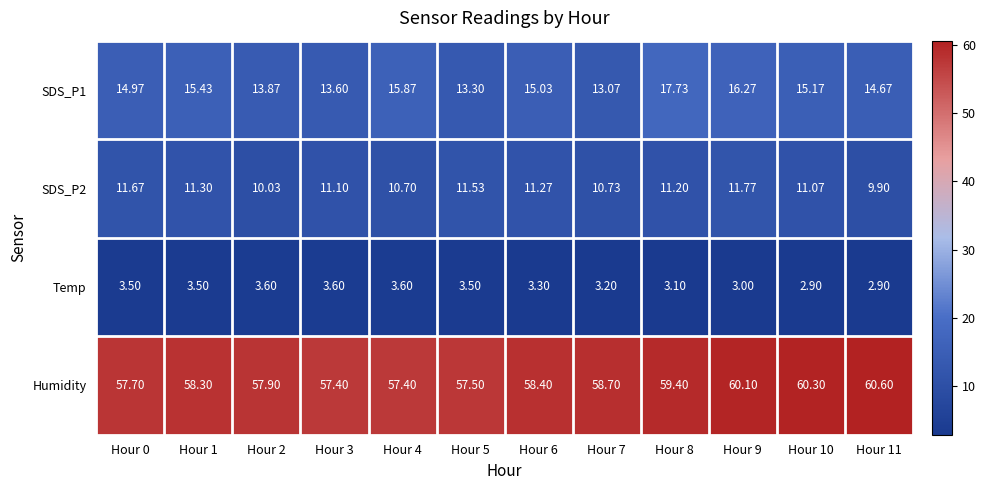

What is the difference between the highest and lowest values at Hour 11?

57.7